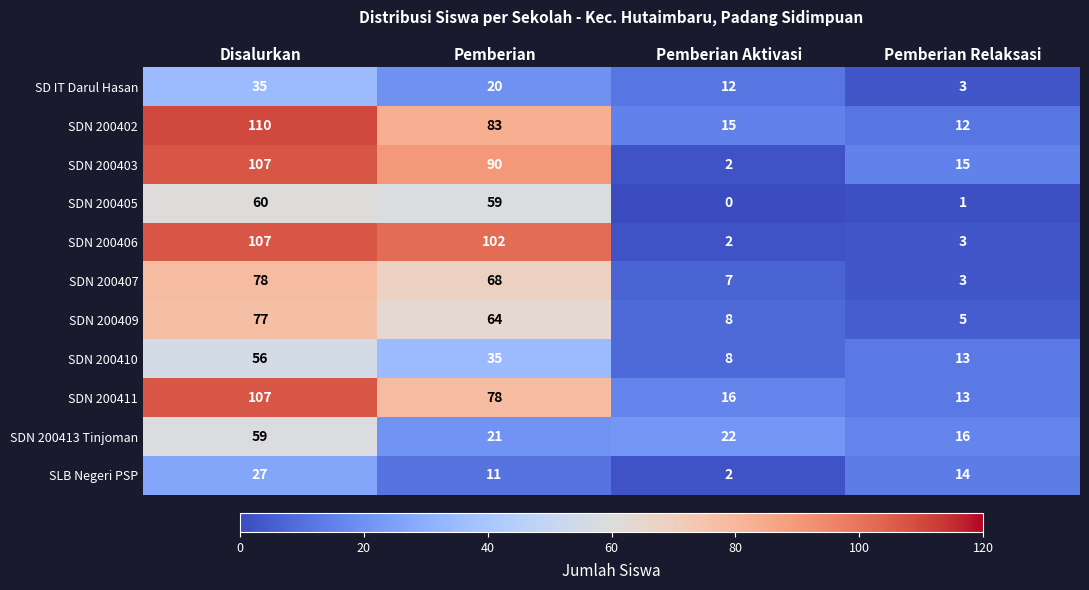

What is the difference between the highest and lowest values at Pemberian Relaksasi?

15